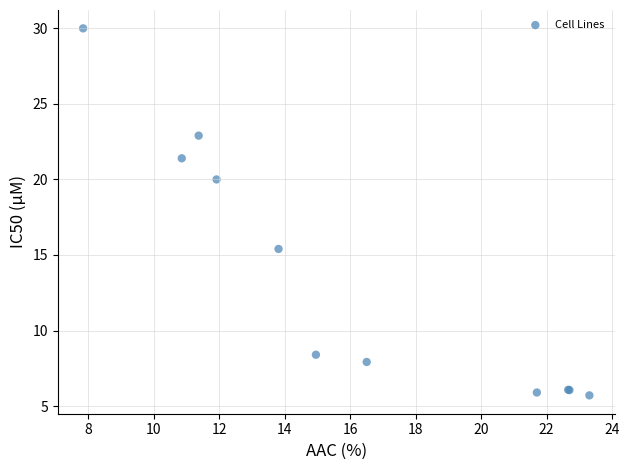

What Y value in the scatter plot is closest to 17?

15.4